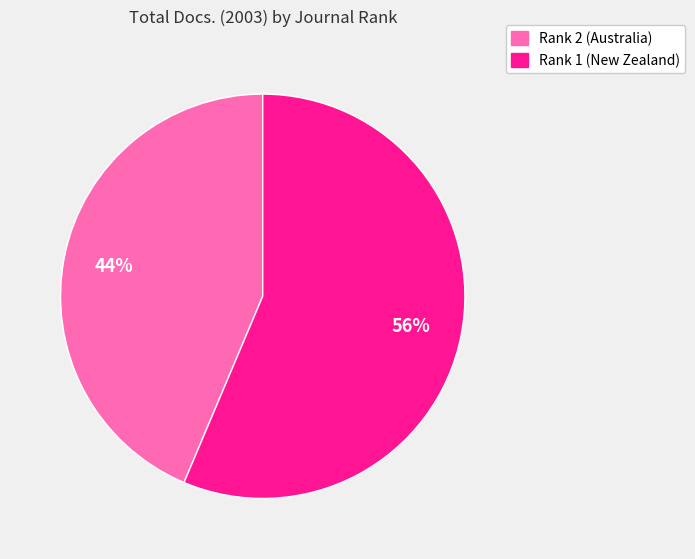

Which category has the biggest portion of the pie?

Rank 1 (New Zealand)